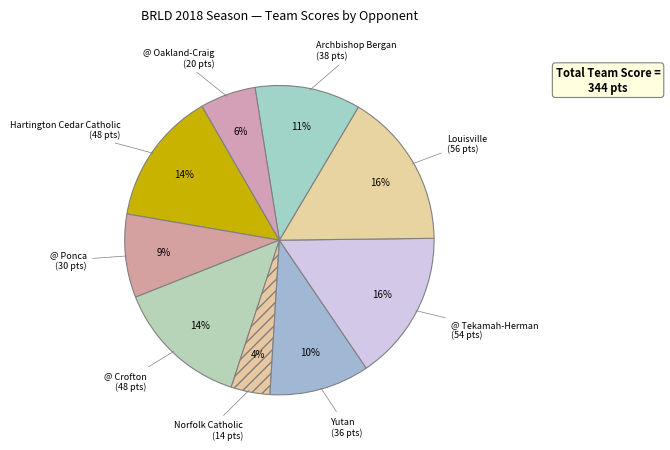

How many segments does this pie chart have?

9